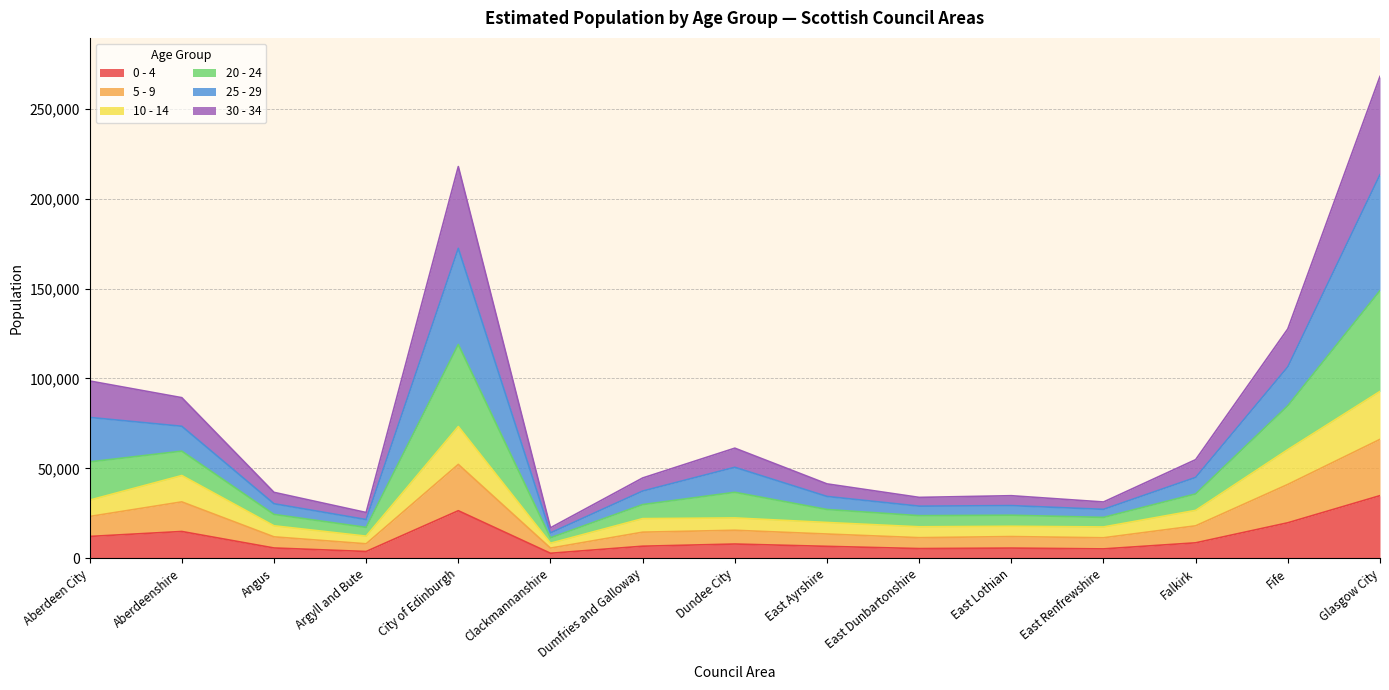

At which category is the sum across all series the highest?

Glasgow City